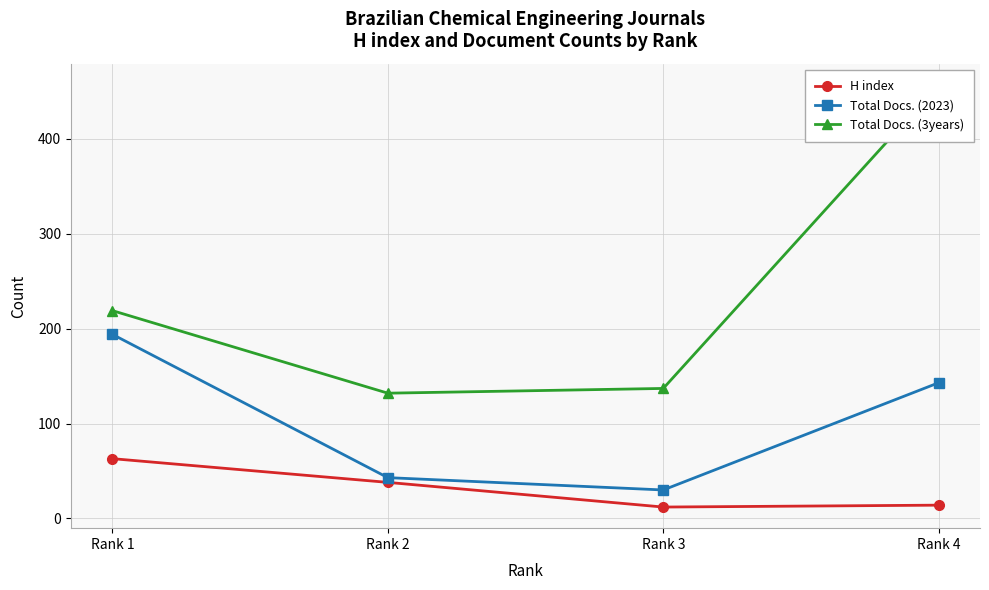

At which category does the chart reach its minimum across all series?

Rank 3